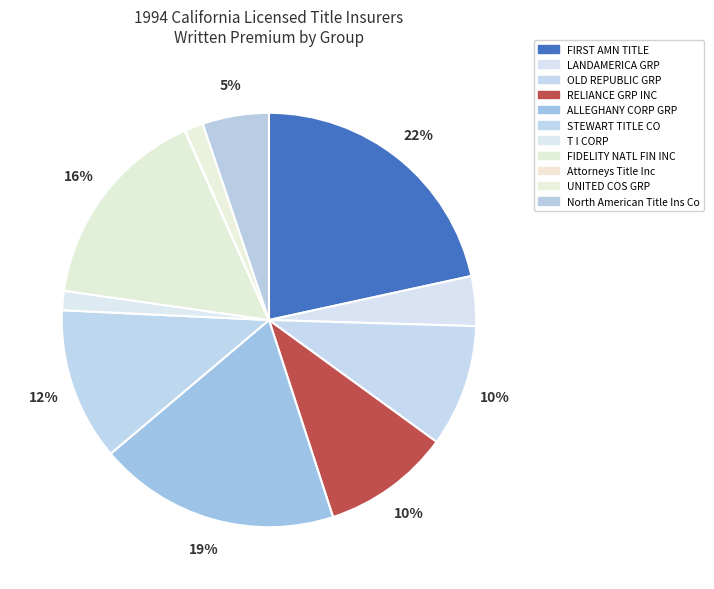

How many slices are in this pie chart?

11